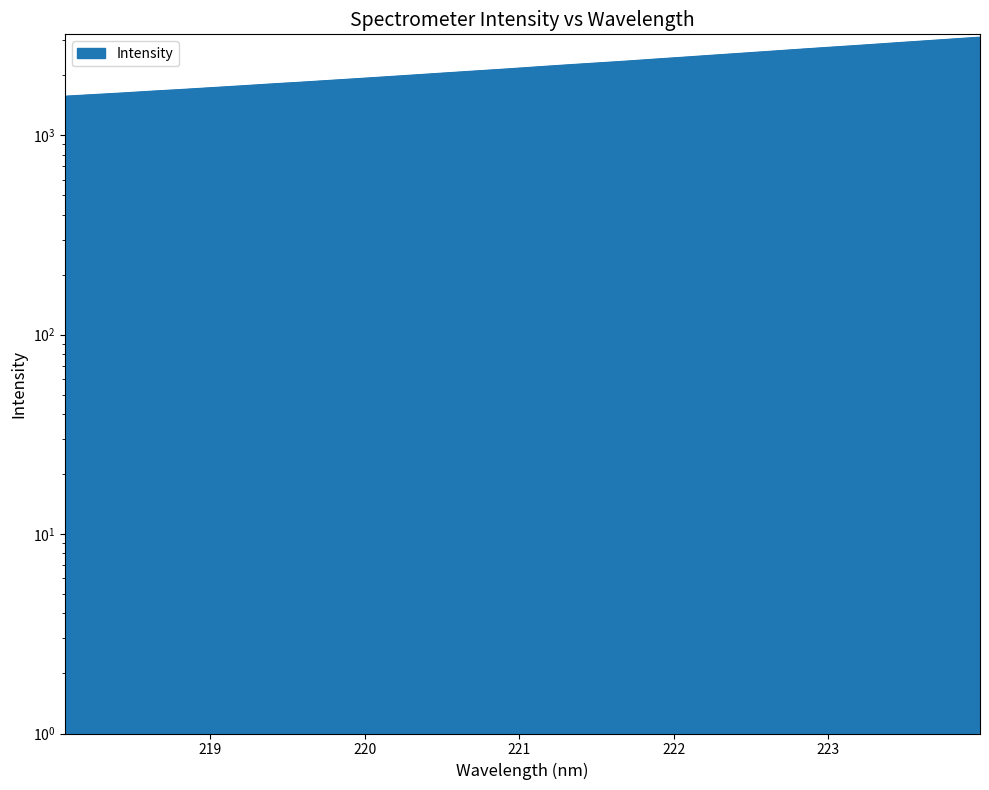

What is the difference between the values at 218.0596 and 219.589?

275.8